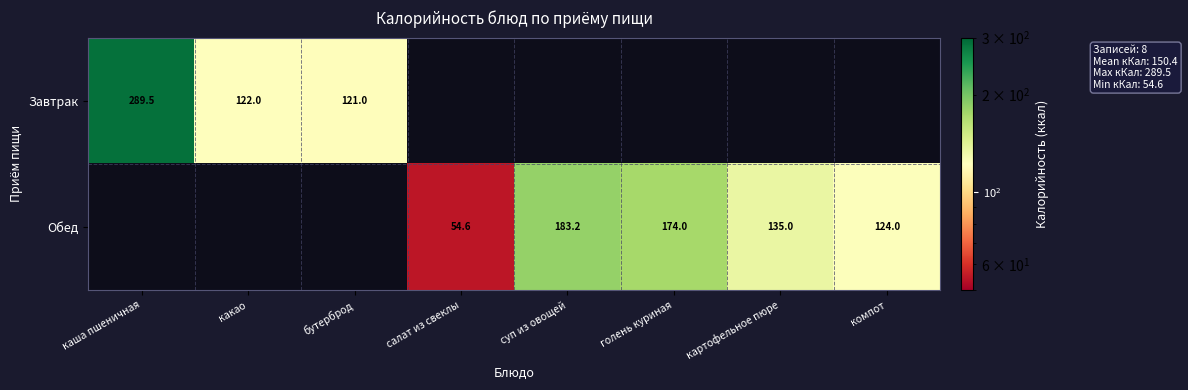

The Обед series shows 11.6 at салат из свеклы. True or false?

False